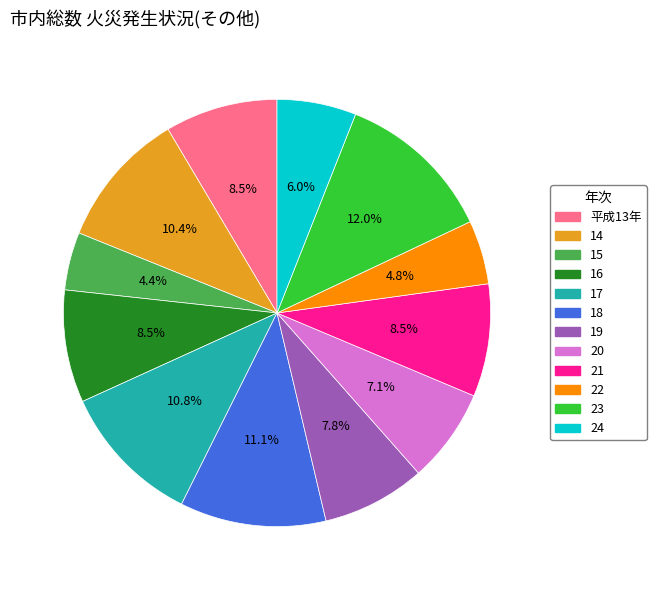

To the nearest percent, what is the difference between the 14 and 15 slice percentages?

6%